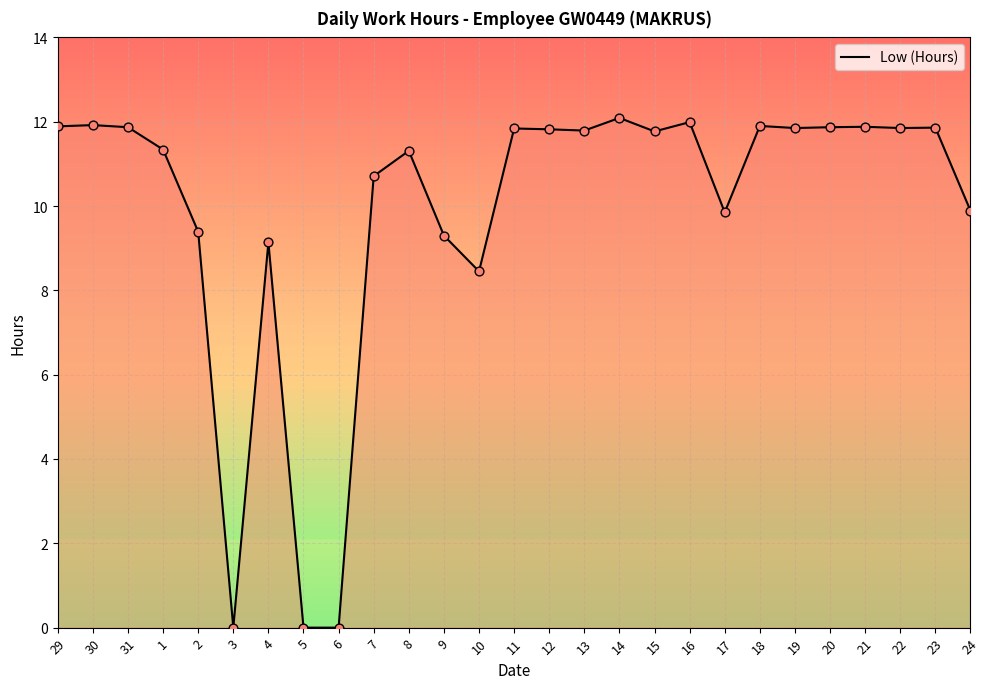

Which has a higher value, 5 or 31?

31